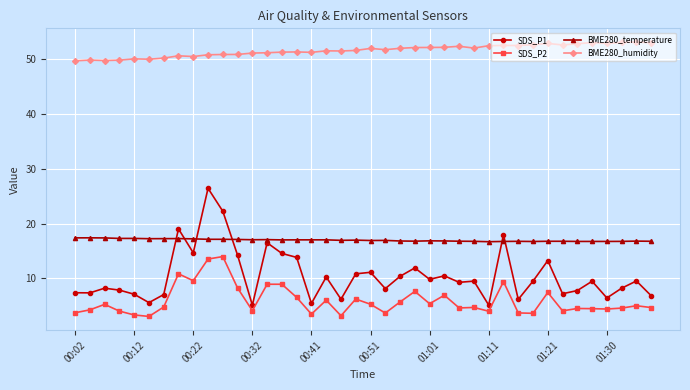

Which series has the largest range (max minus min)?

SDS_P1